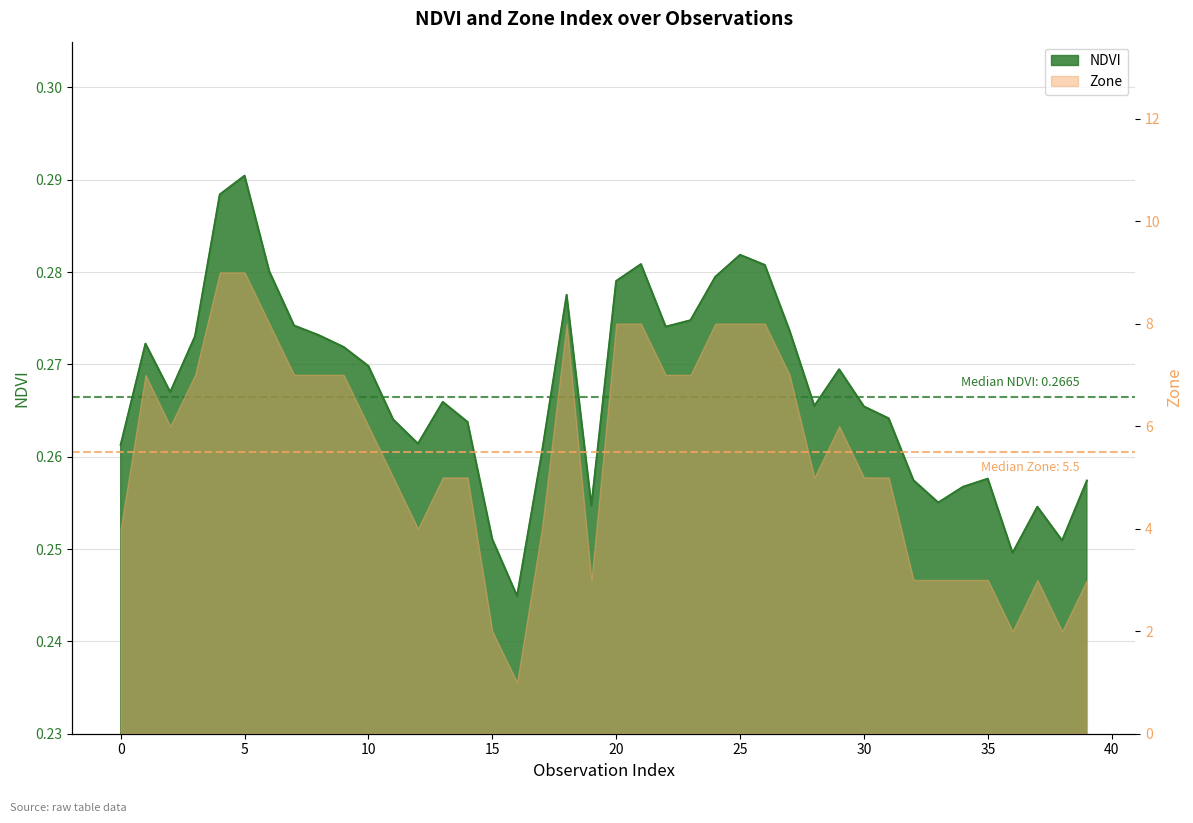

True or false: the data shows 0.4 at 9.

False